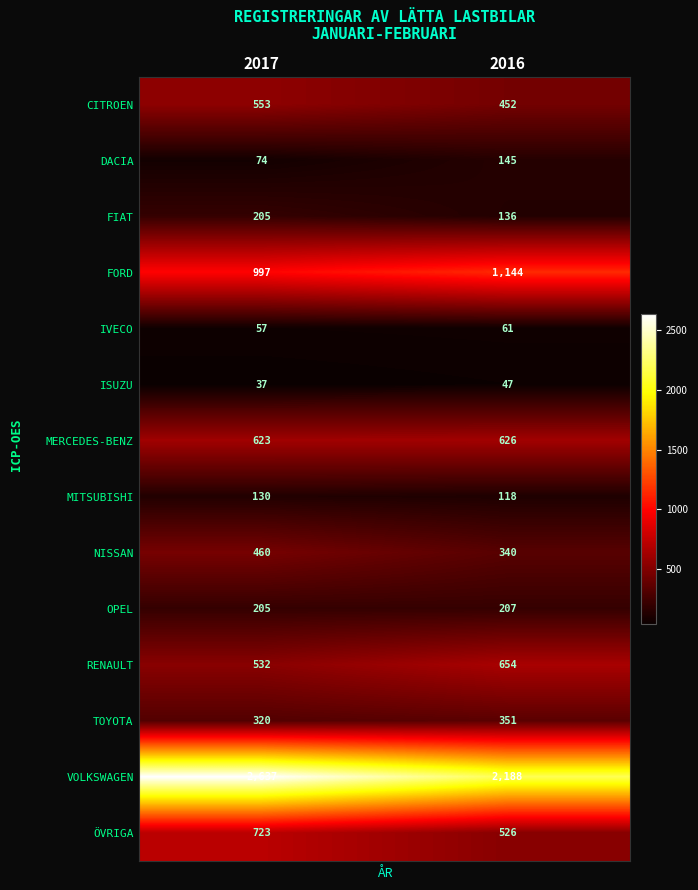

What is the sum of the FIAT values at 2016 and 2017?

341